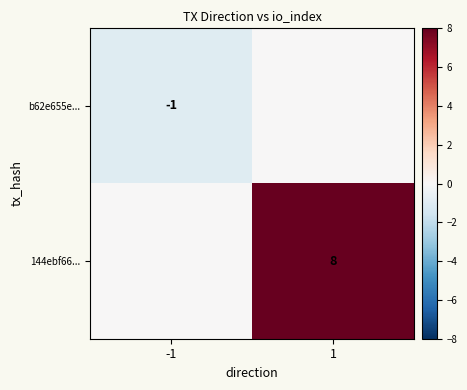

The 144ebf66... series shows 14 at 1. True or false?

False